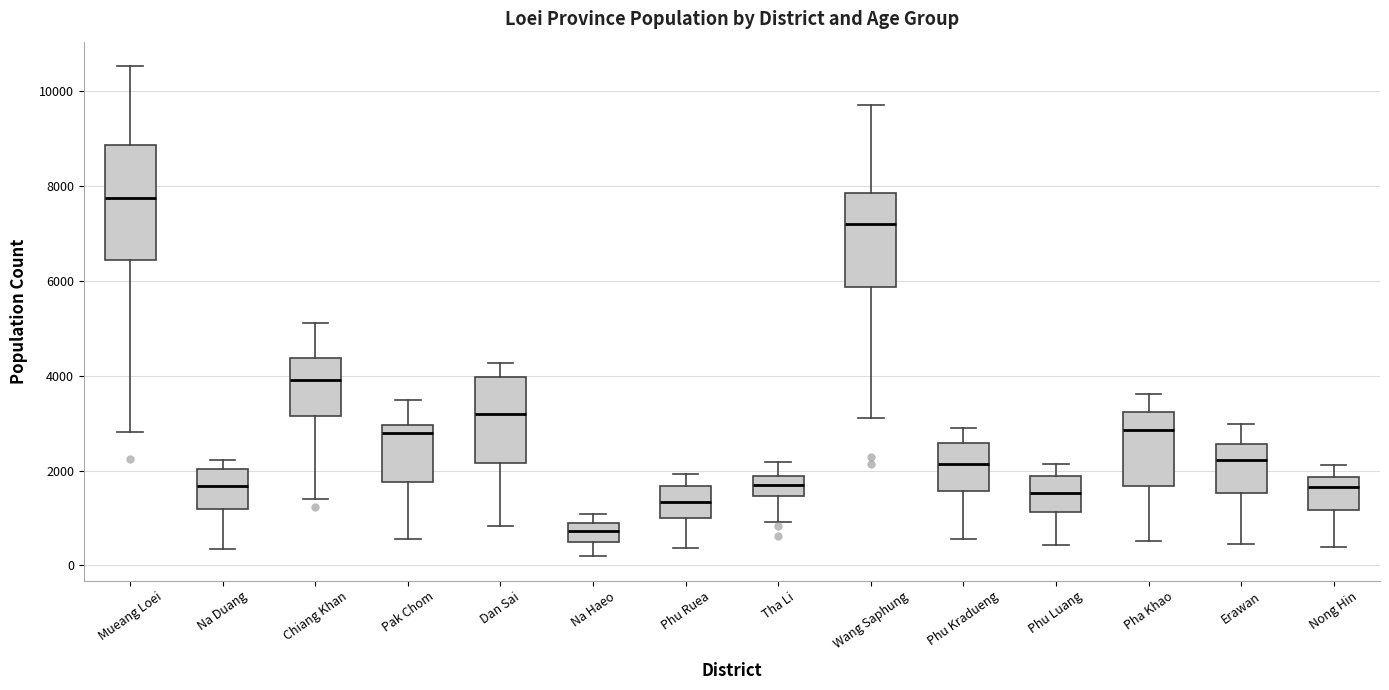

Reading left to right, transcribe this box plot: for each box, give where its median line is, the range the box spans, and where its two whiskers end, as read against the y-axis. The values are not printed on the chart, so give them approximately, as read against the axis.

Mueang Loei: median 7800, box 6400 to 8800, whiskers 2800 to 10600
Na Duang: median 1600, box 1200 to 2000, whiskers 400 to 2200
Chiang Khan: median 4000, box 3200 to 4400, whiskers 1400 to 5200
Pak Chom: median 2800, box 1800 to 3000, whiskers 600 to 3400
Dan Sai: median 3200, box 2200 to 4000, whiskers 800 to 4200
Na Haeo: median 800 (inside the box), box 400 to 800, whiskers 200 to 1000
Phu Ruea: median 1400, box 1000 to 1600, whiskers 400 to 2000
Tha Li: median 1800 (inside the box), box 1400 to 1800, whiskers 1000 to 2200
Wang Saphung: median 7200, box 5800 to 7800, whiskers 3200 to 9800
Phu Kradueng: median 2200, box 1600 to 2600, whiskers 600 to 3000
Phu Luang: median 1600, box 1200 to 1800, whiskers 400 to 2200
Pha Khao: median 2800, box 1600 to 3200, whiskers 600 to 3600
Erawan: median 2200, box 1600 to 2600, whiskers 400 to 3000
Nong Hin: median 1600, box 1200 to 1800, whiskers 400 to 2200